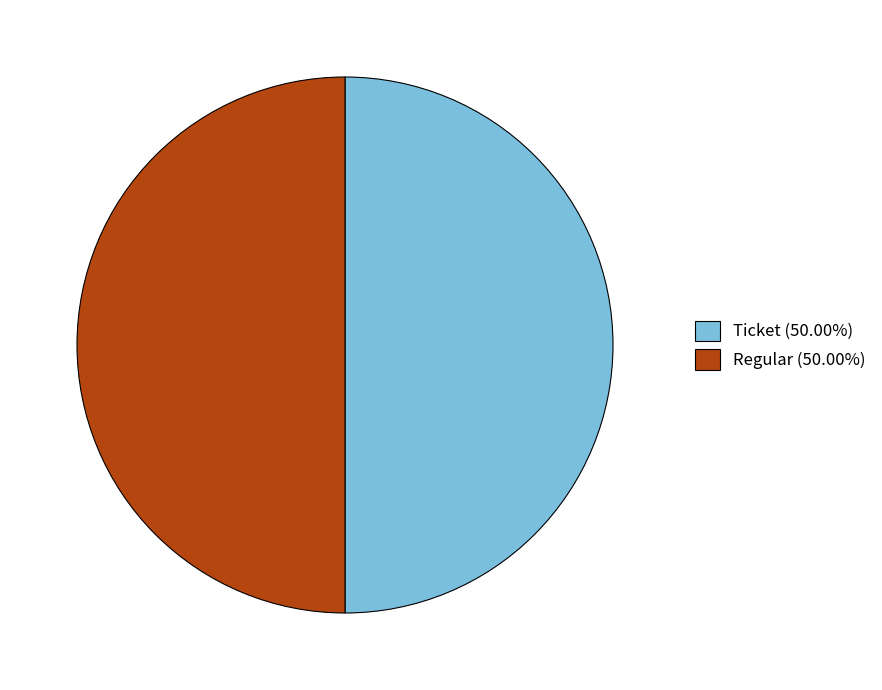

Combined, do Ticket (50.00%) and Regular (50.00%) account for over 50%?

Yes